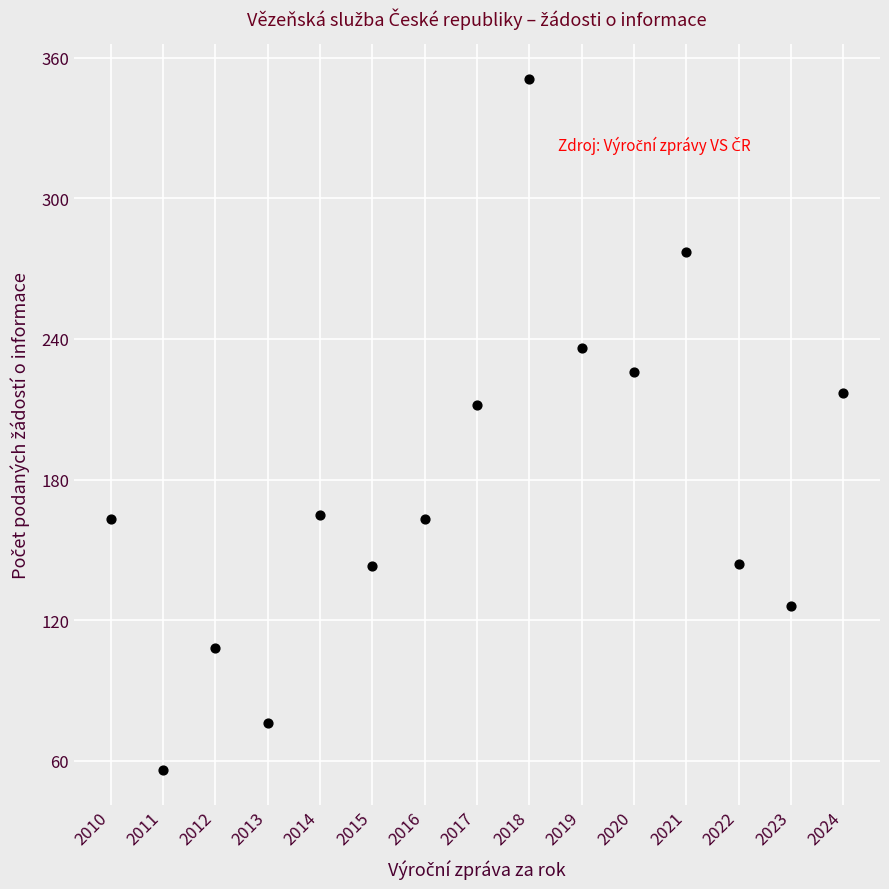

What Y value in the scatter plot is closest to 203?

212